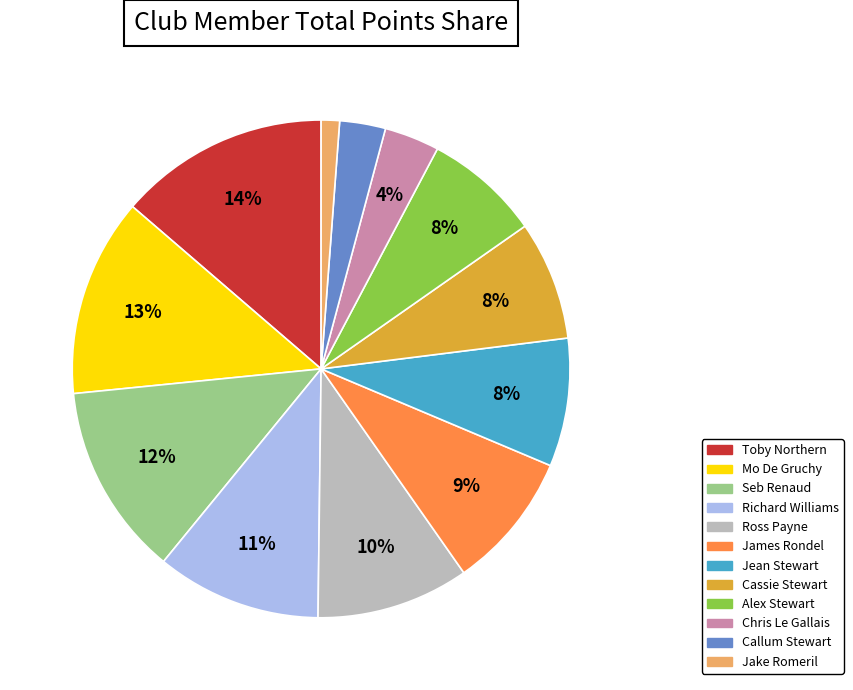

What percentage is the Jean Stewart slice, to the nearest percent?

8%